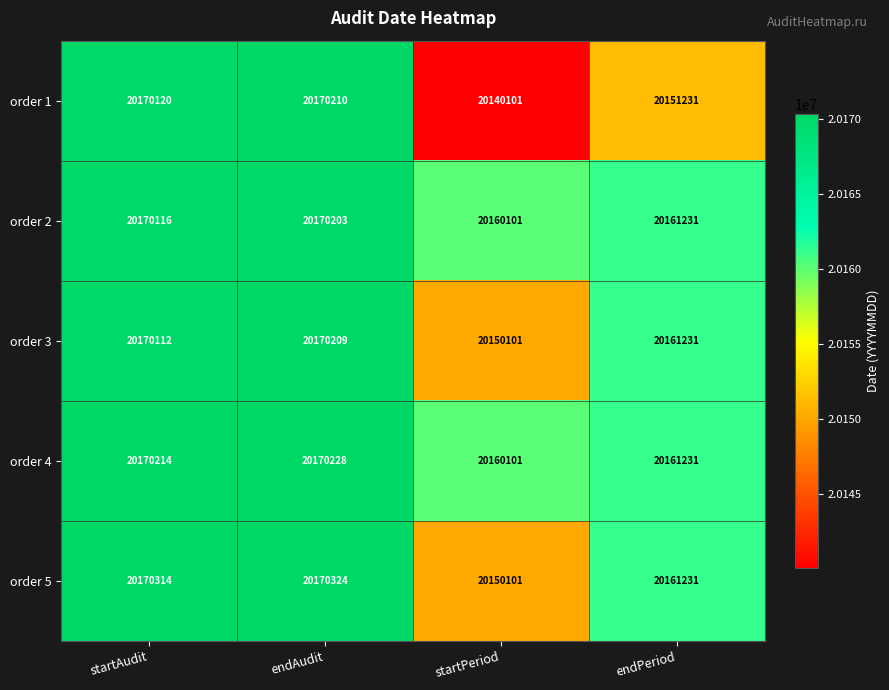

What is the difference between the order 2 values at endPeriod and endAudit?

8972